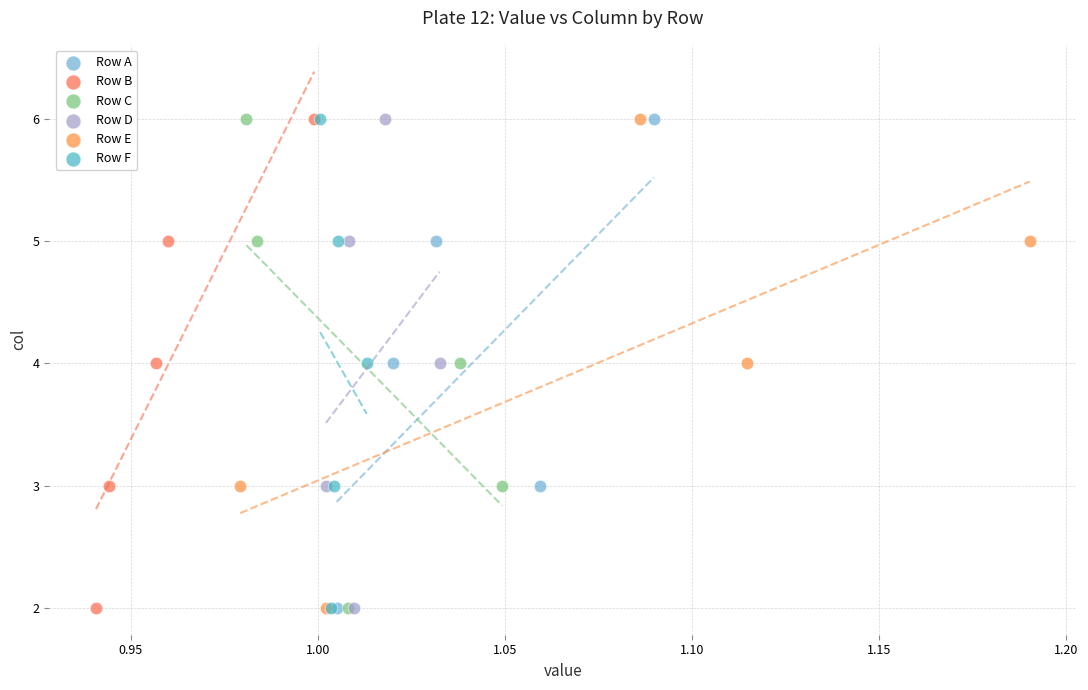

What are all the series names shown in the legend?

Row A, Row B, Row C, Row D, Row E, Row F